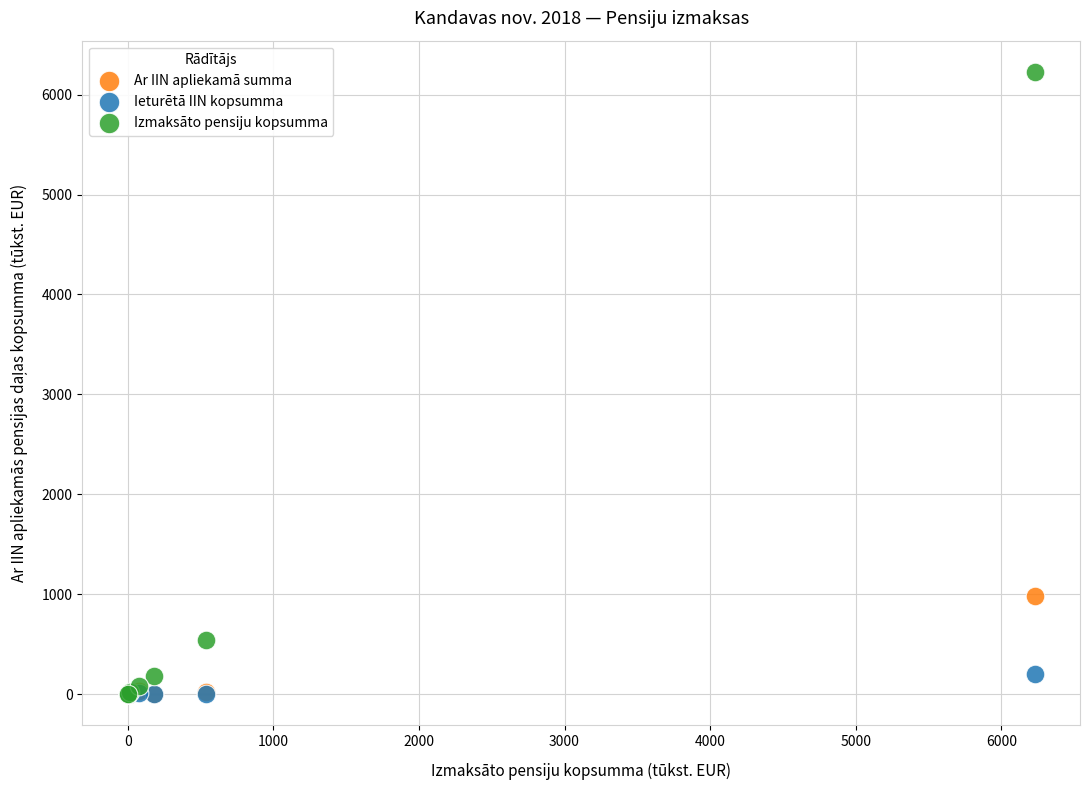

In the Izmaksāto pensiju kopsumma series, what Y value is closest to 3114?

538.4